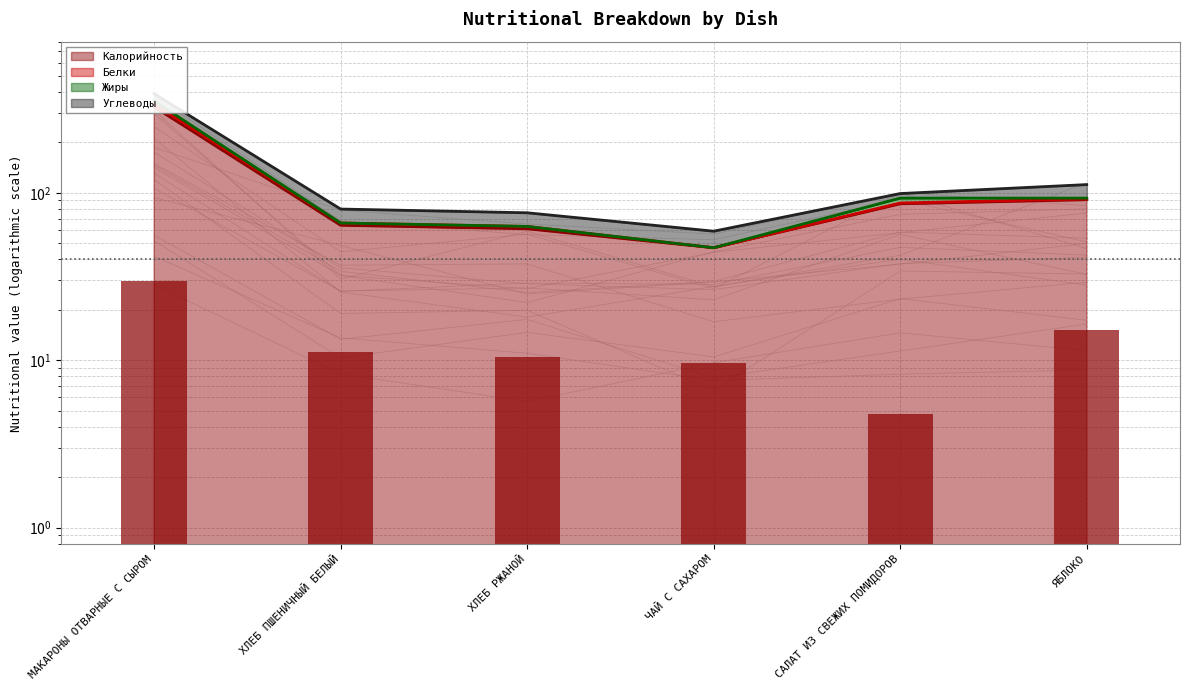

Where does the Жиры series first go above 32?

МАКАРОНЫ ОТВАРНЫЕ С СЫРОМ